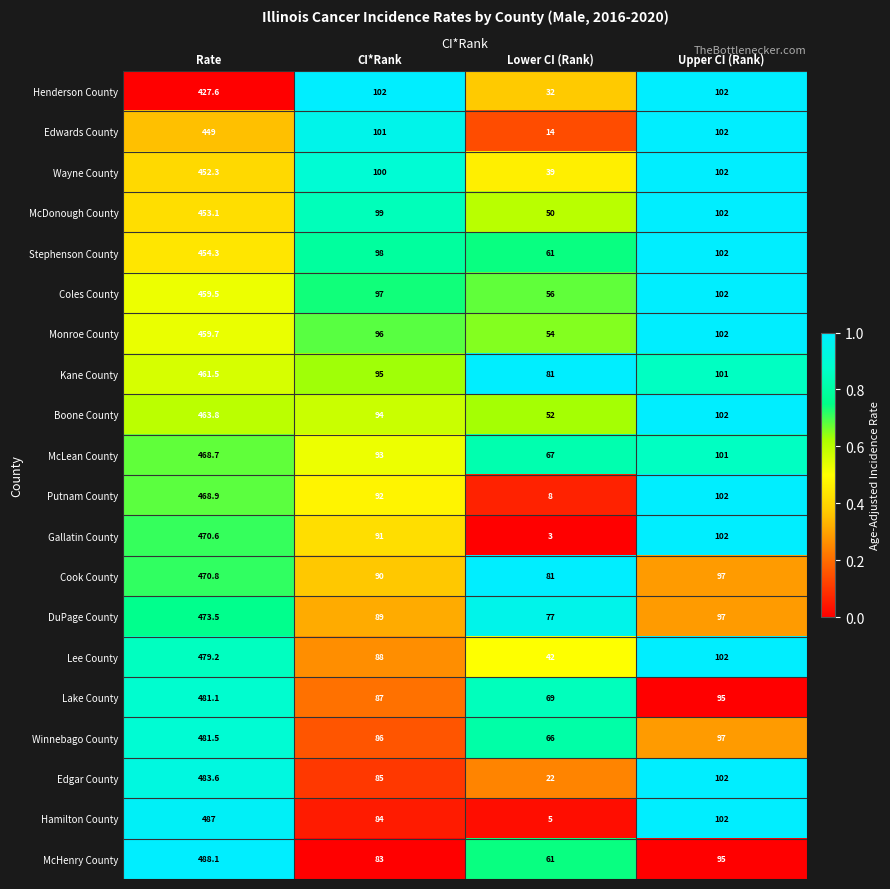

What is the maximum value for Winnebago County?

481.5